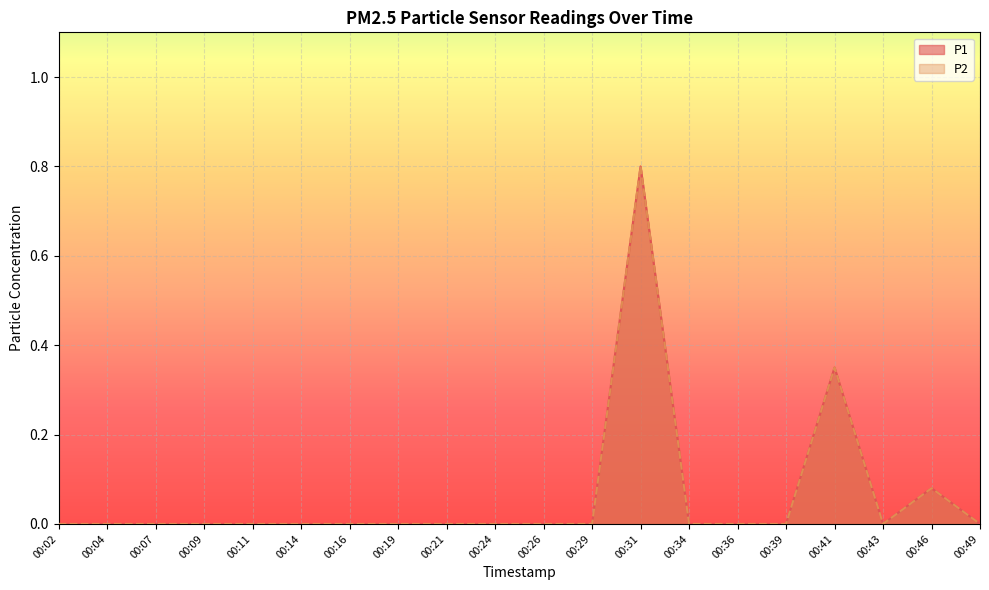

How many positive values does the P2 series have?

3